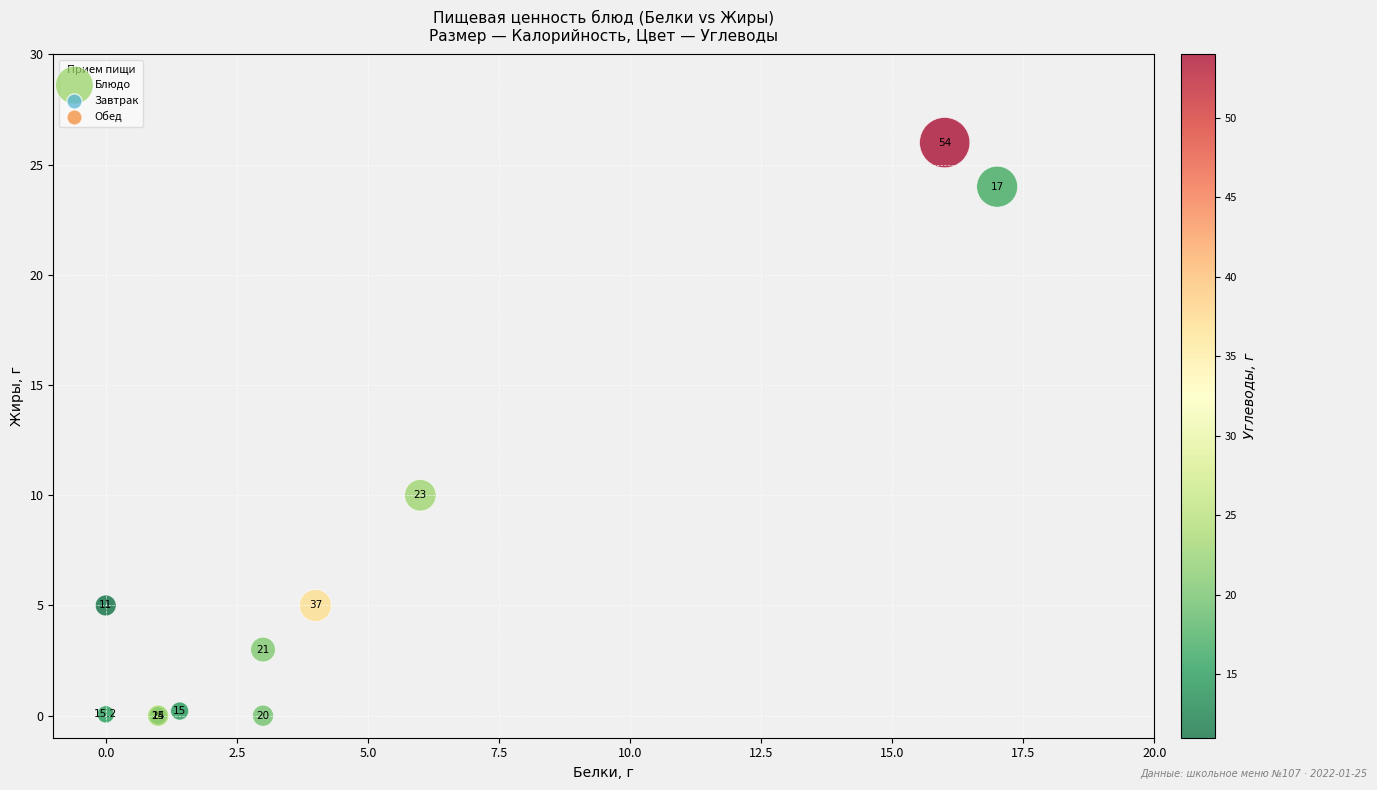

What Y value in the scatter plot is closest to 13?

10.0